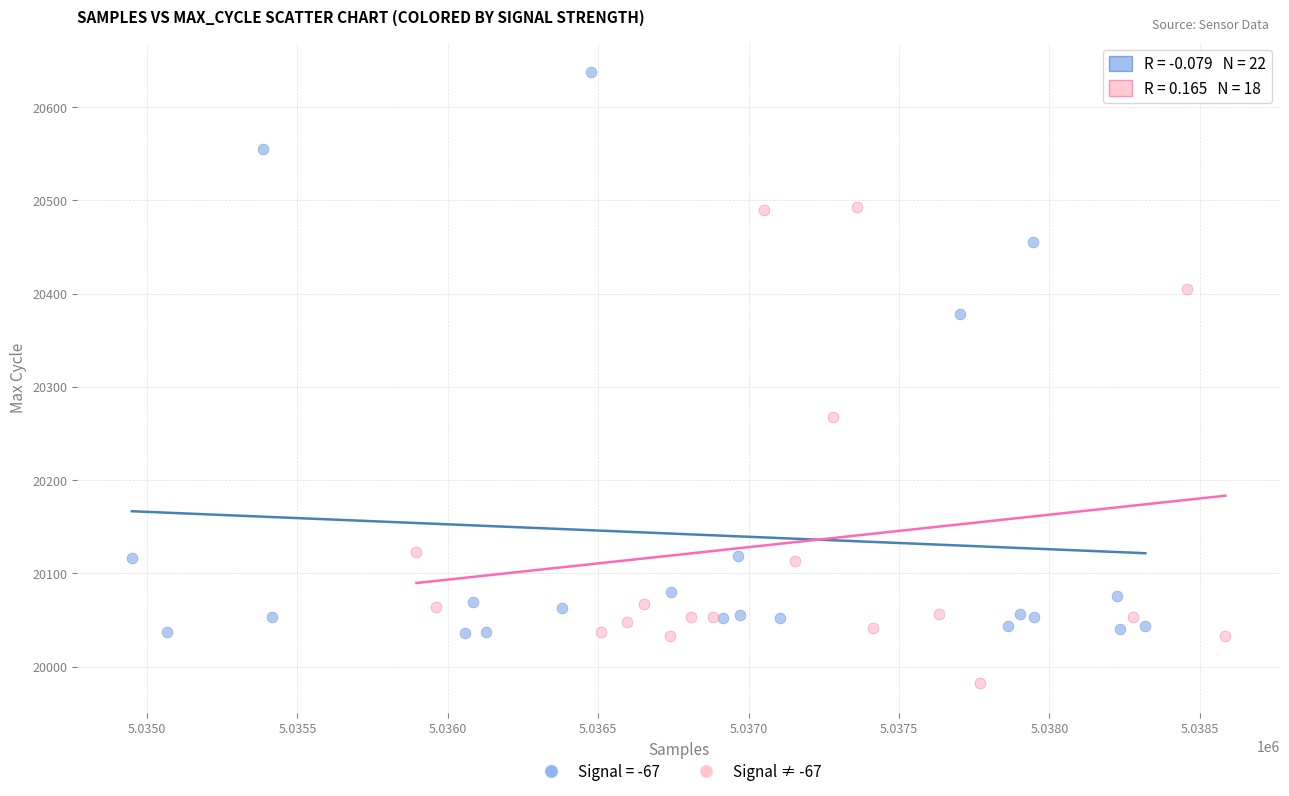

Which series contains the lowest Y value?

Signal ≠ -67